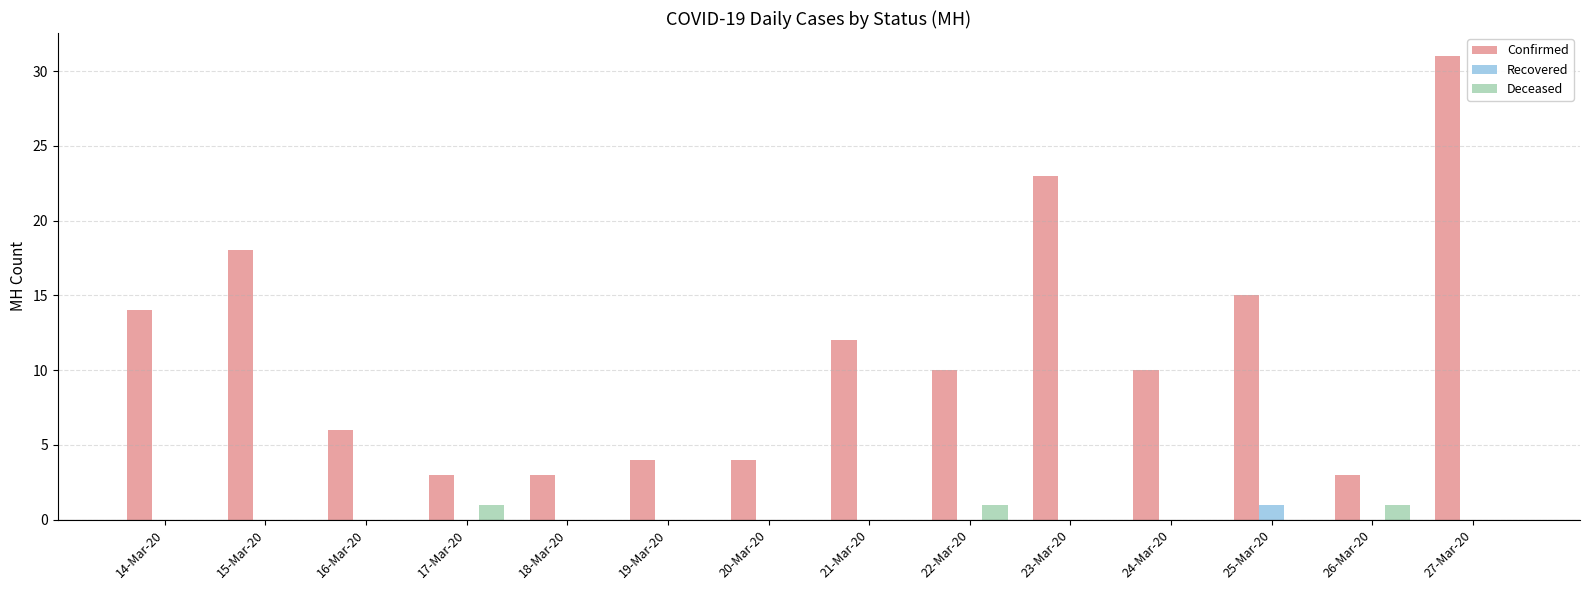

The value of Confirmed at 23-Mar-20 is 23. True or false?

True